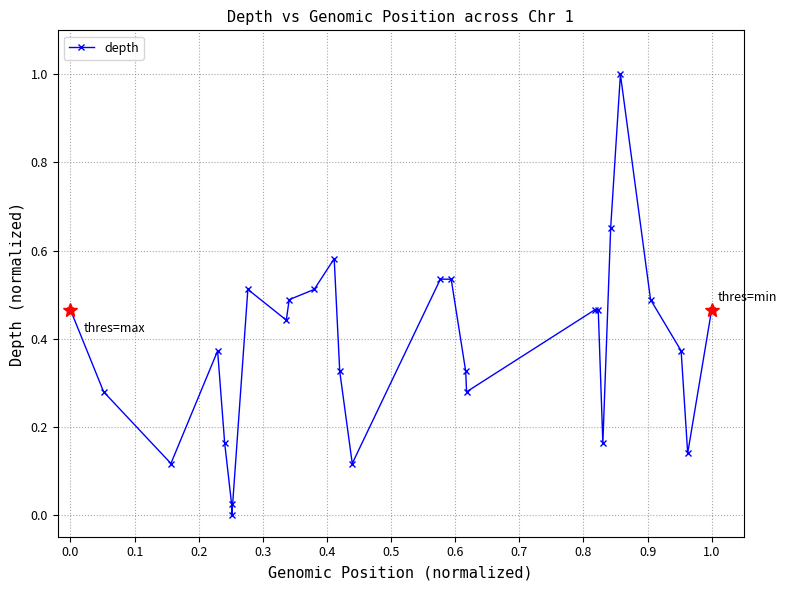

What is the difference between the maximum and second lowest values?

1.0